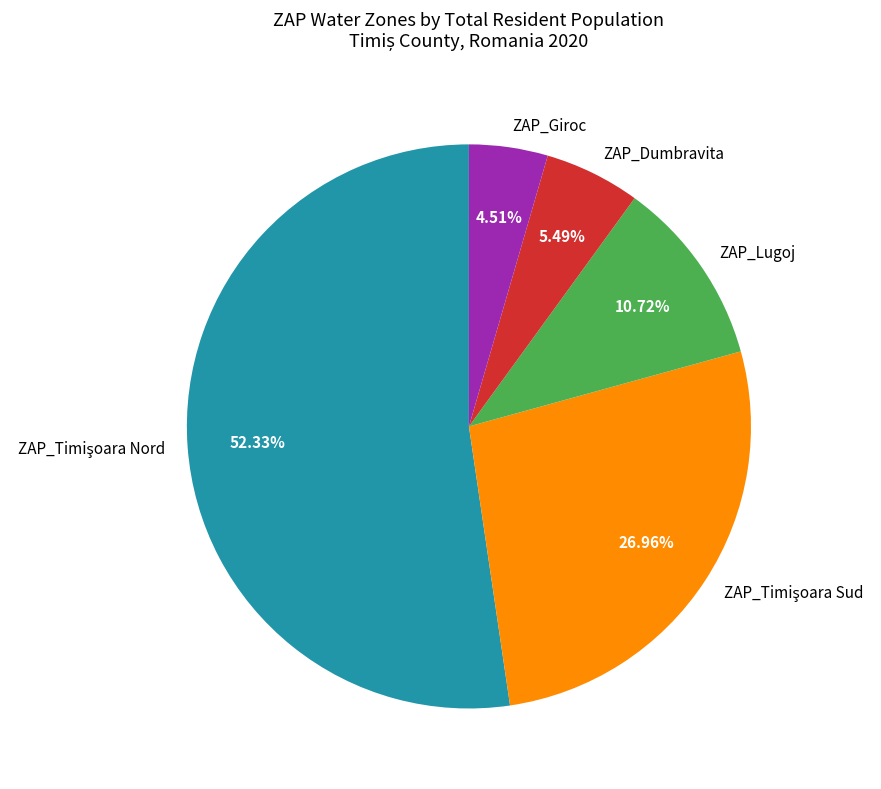

Approximately how many times larger is the value at ZAP_Lugoj compared to ZAP_Giroc?

2.4